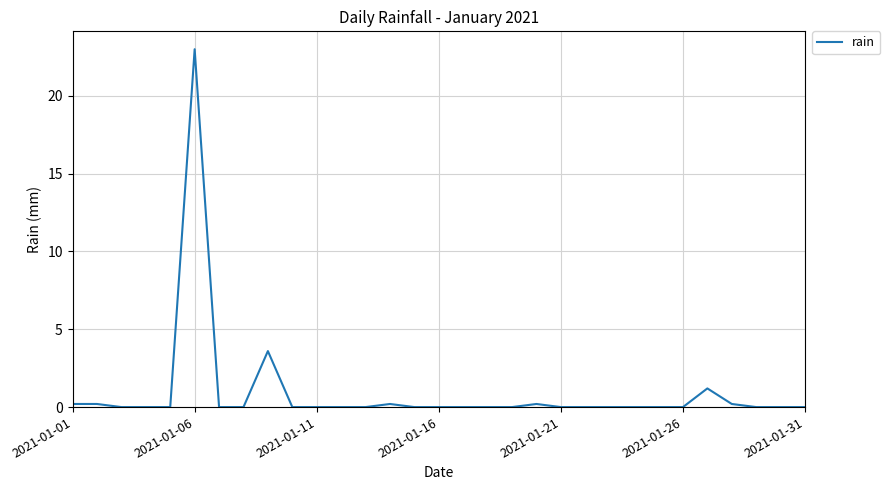

What is the maximum value shown in the chart?

23.0